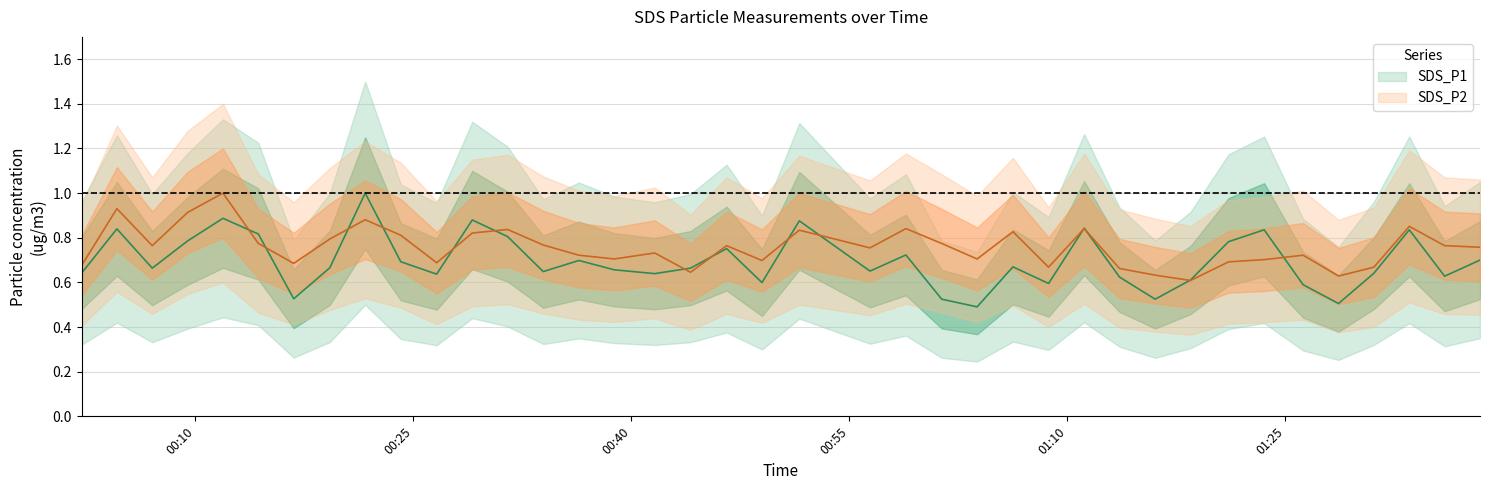

How many interior local peaks does the SDS_P1 series have?

12